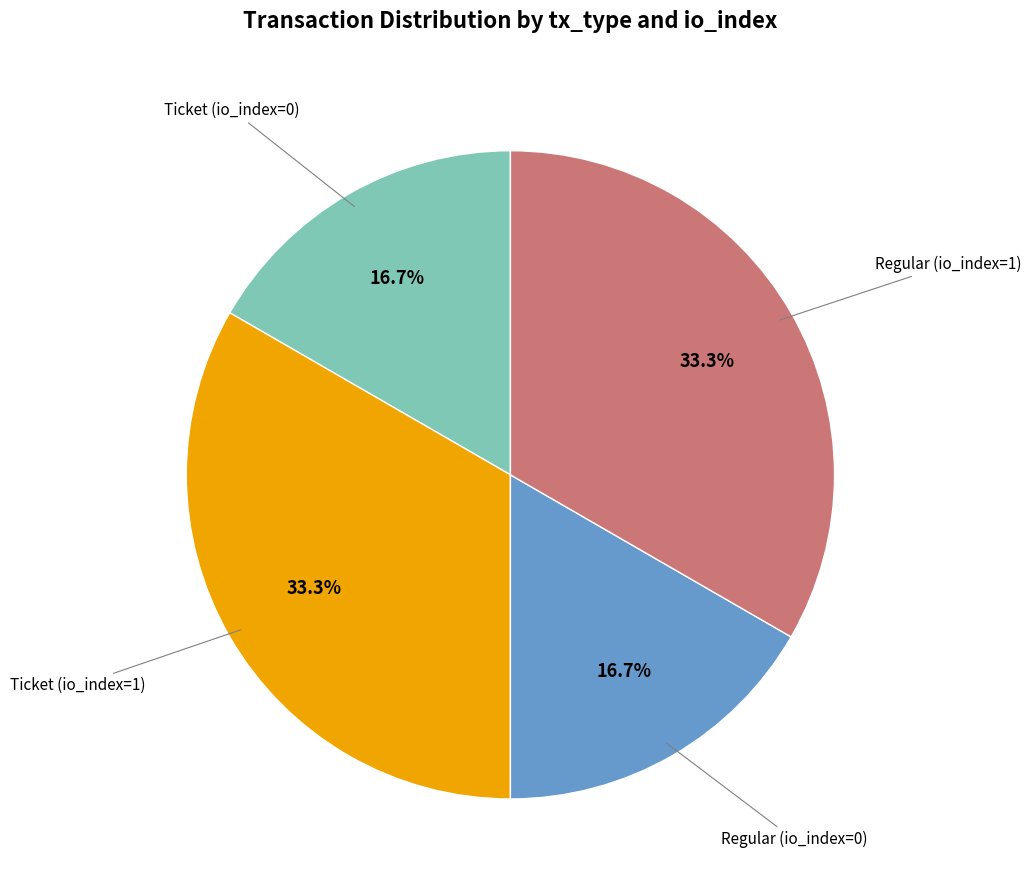

Is there a majority slice in this chart?

No